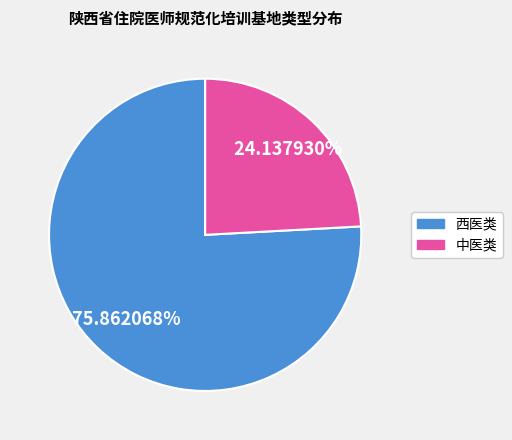

To the nearest percent, what is the combined percentage of 中医类 and 西医类?

100%